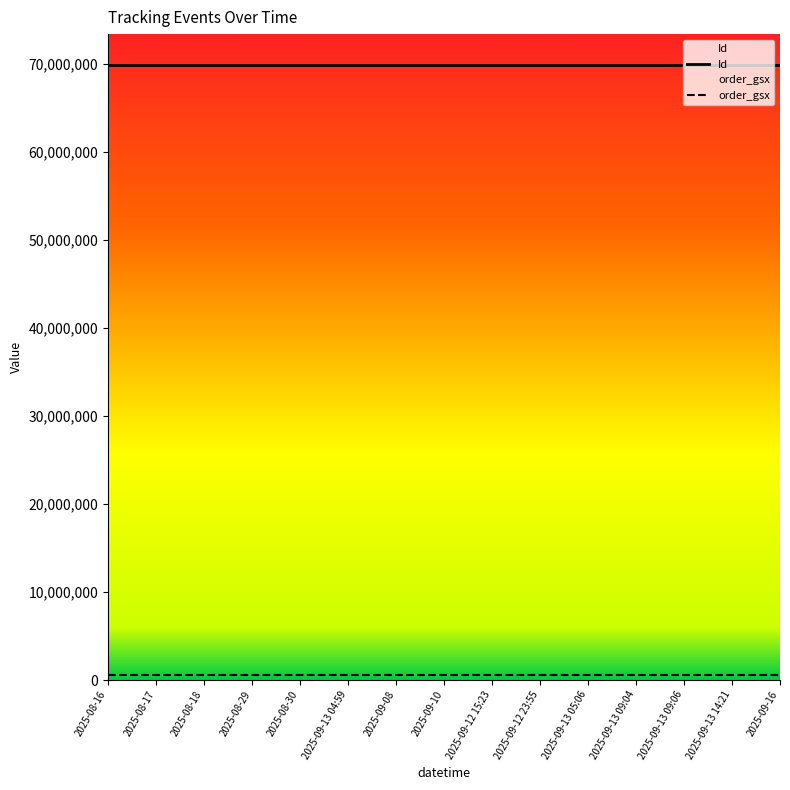

Reading right to left, list all the values displayed in this chart.

Id: 2025-09-16=69875116	2025-09-13 14:21=69875117	2025-09-13 09:06=69875118	2025-09-13 09:04=69875119	2025-09-13 05:06=69875120	2025-09-12 23:55=69875121	2025-09-12 15:23=69875122	2025-09-10=69875123	2025-09-08=69875124	2025-09-13 04:59=69875127	2025-08-30=69875126	2025-08-29=69875125	2025-08-18=69875128	2025-08-17=69875129	2025-08-16=69875130
order_gsx: 2025-09-16=593243	2025-09-13 14:21=593243	2025-09-13 09:06=593243	2025-09-13 09:04=593243	2025-09-13 05:06=593243	2025-09-12 23:55=593243	2025-09-12 15:23=593243	2025-09-10=593243	2025-09-08=593243	2025-09-13 04:59=593243	2025-08-30=593243	2025-08-29=593243	2025-08-18=593243	2025-08-17=593243	2025-08-16=593243